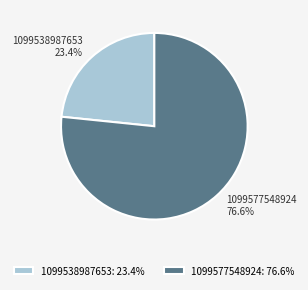

Is it true that 1099538987653 is 32% of the pie?

False